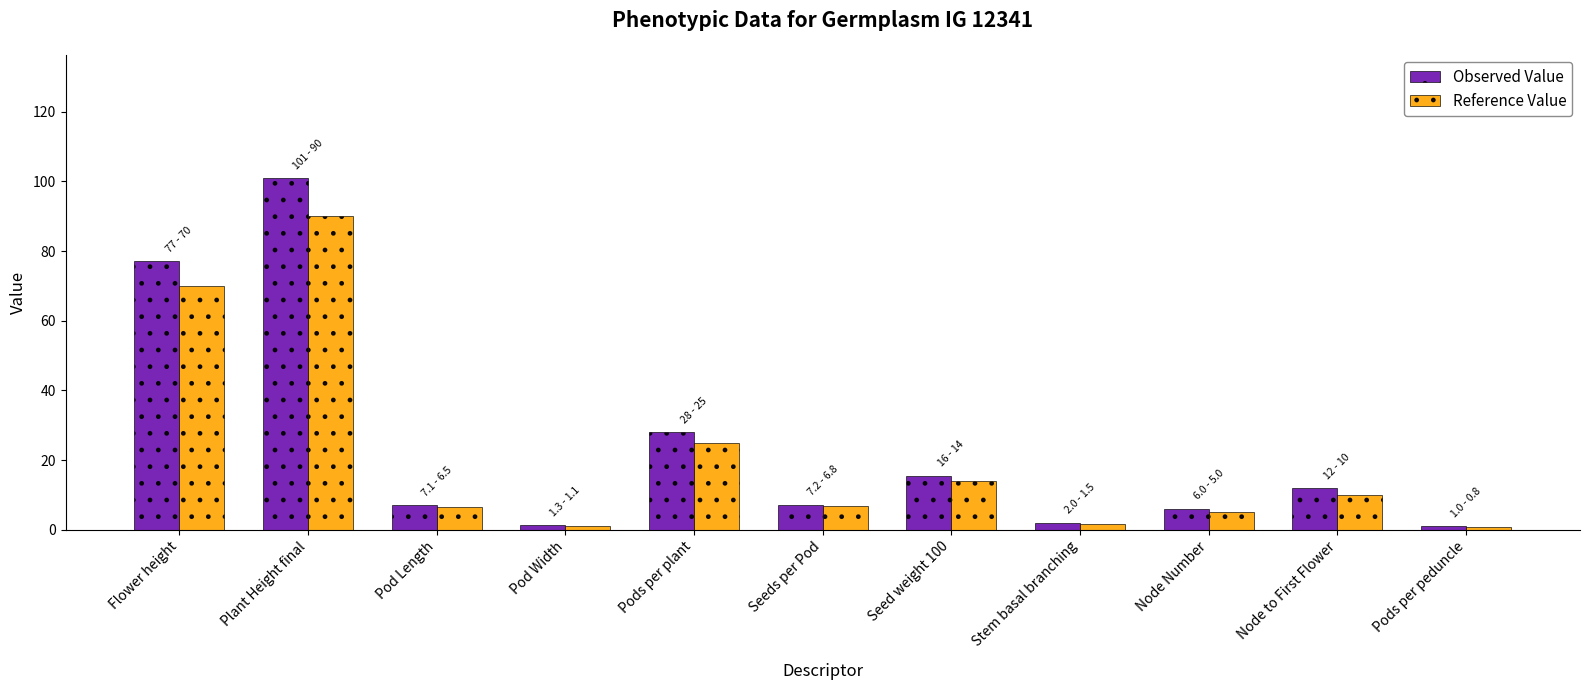

At which category is the sum across all series the highest?

Plant Height final